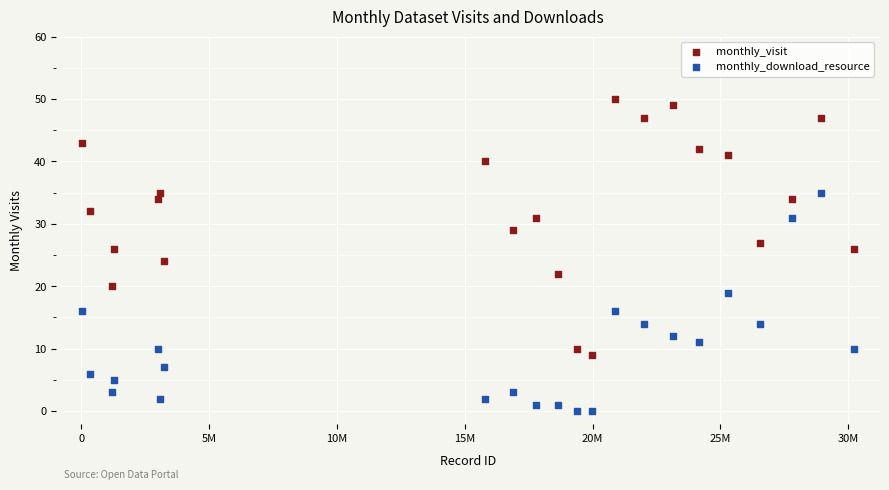

What is the X range (max minus min) for the scatter plot?

30230193